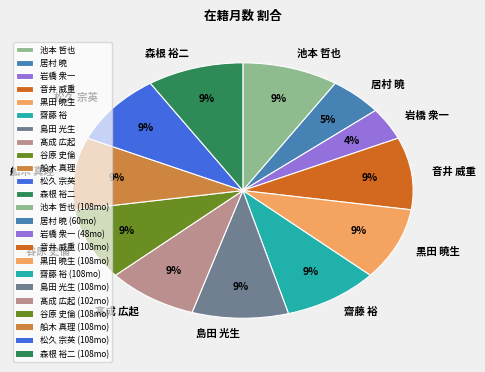

Does 島田 光生 represent more than half of the total?

No